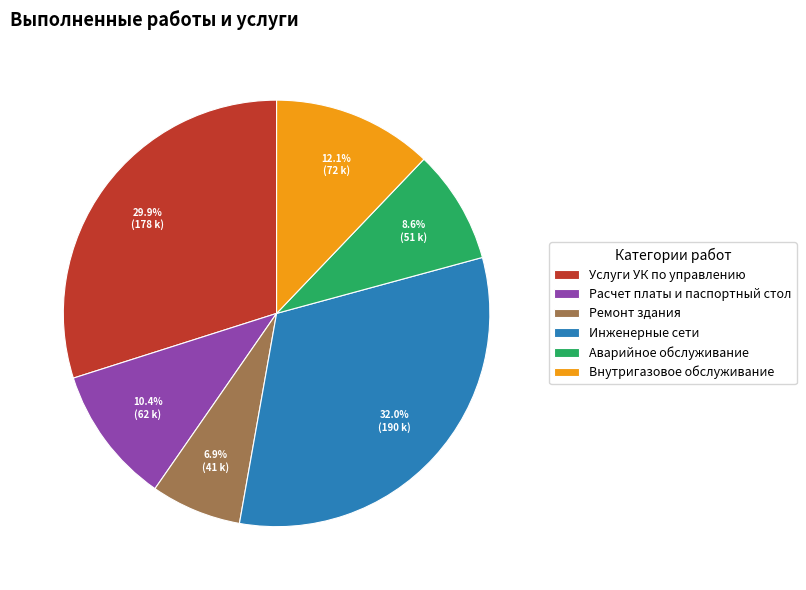

To the nearest percent, what percentage of the pie is Расчет платы и паспортный стол?

10%